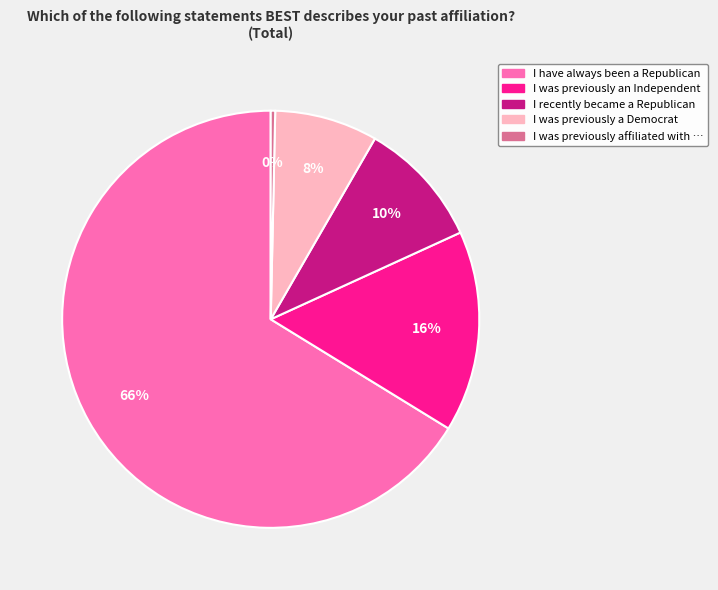

Does any single category account for the majority?

Yes